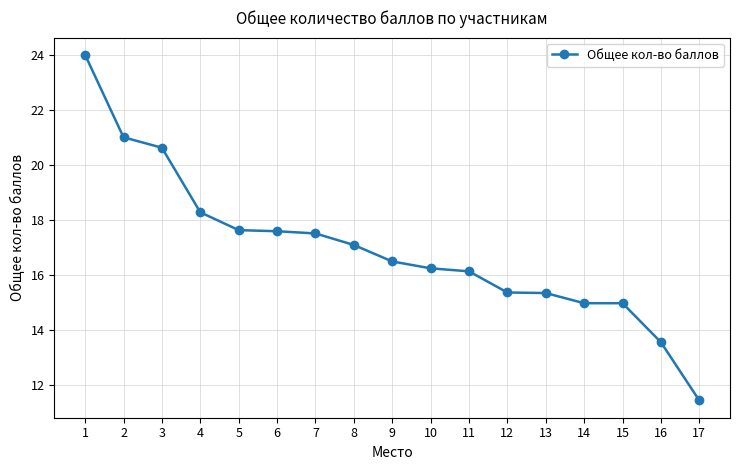

What is the greatest value displayed?

24.0